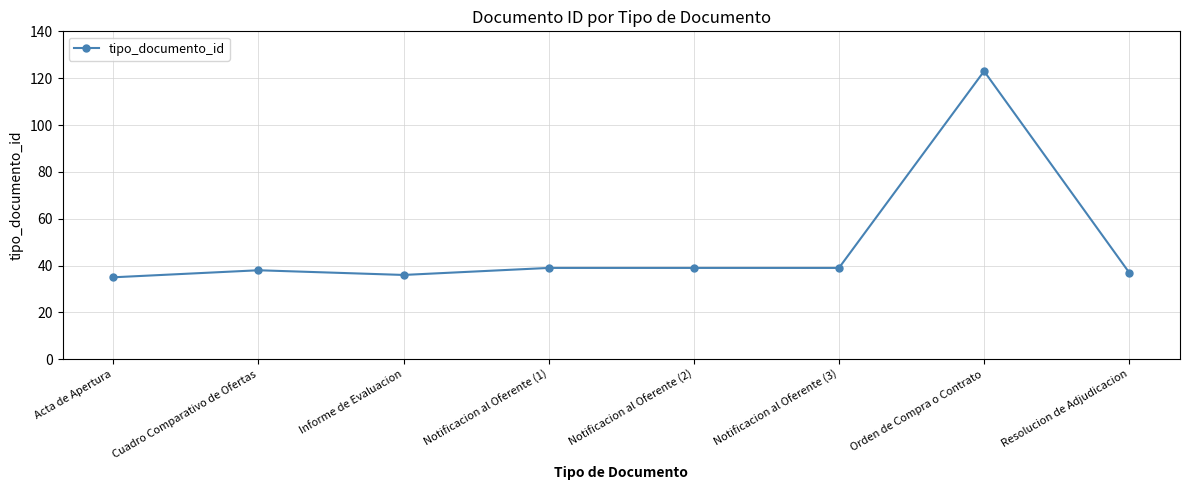

What value does the data have at Informe de Evaluacion?

36